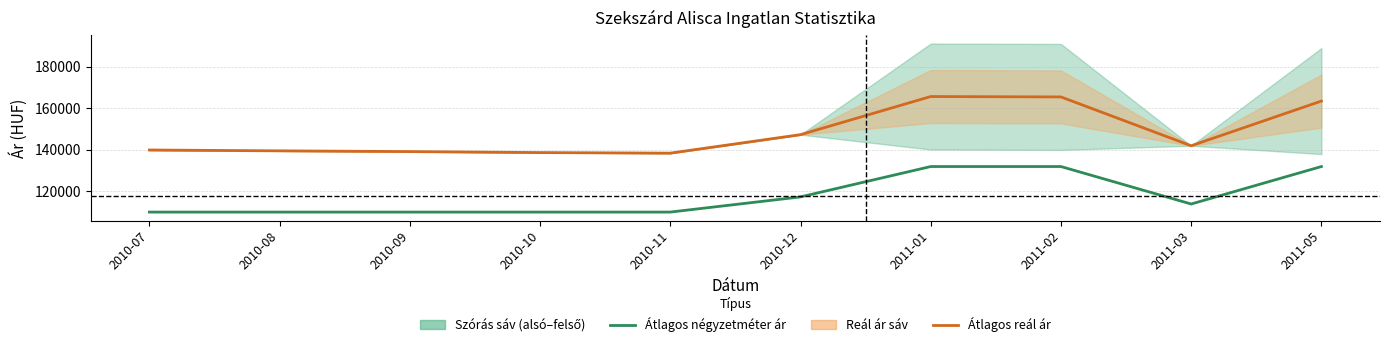

What is the lowest value of the Átlagos reál ár series?

138399